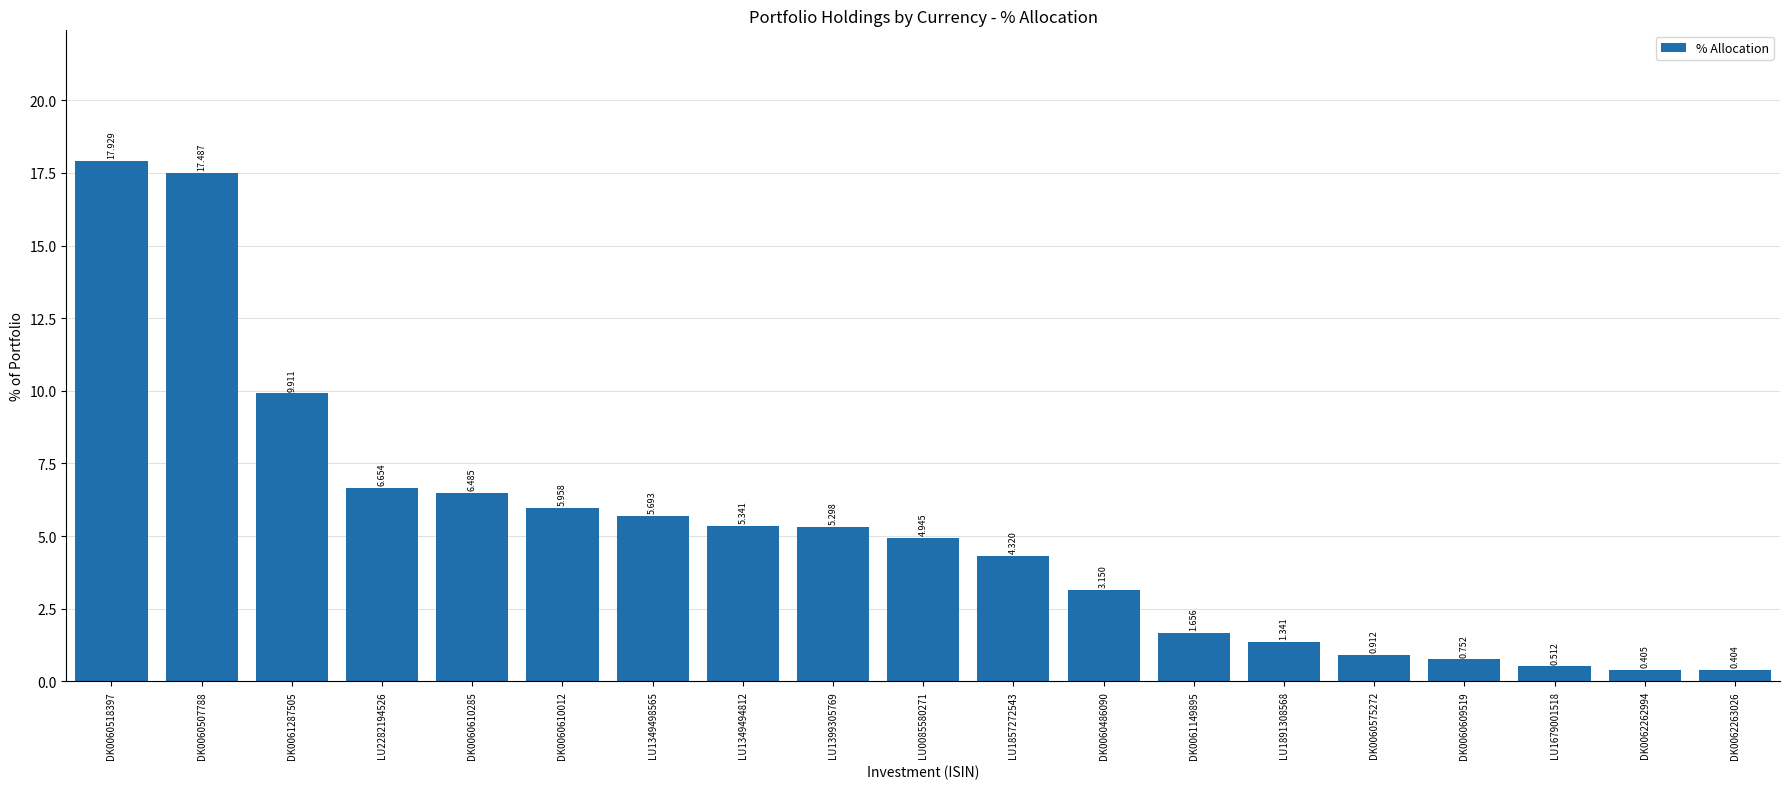

Which label corresponds to the largest value in the chart?

DK0060518397